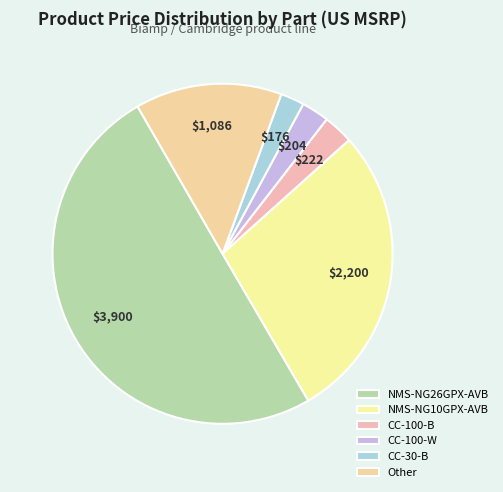

To the nearest percent, what portion does CC-100-W represent?

3%